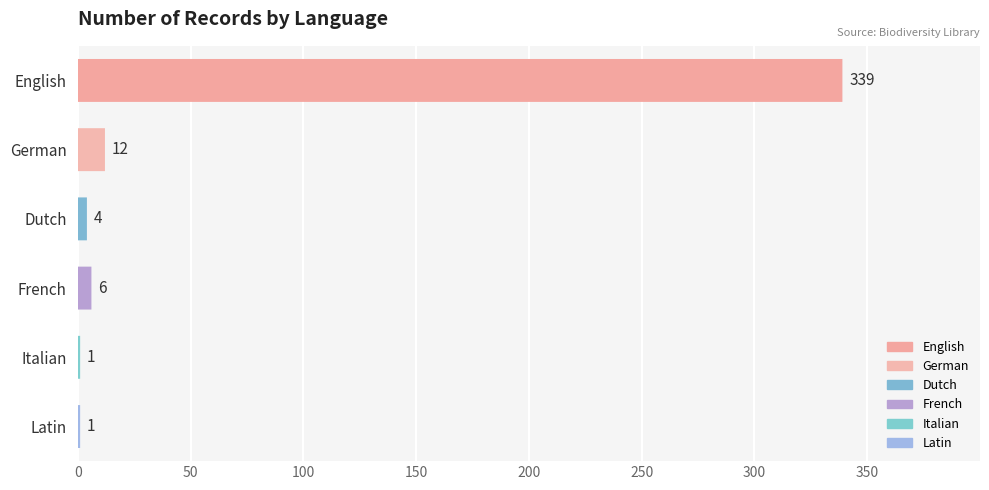

What is the smallest value displayed?

1